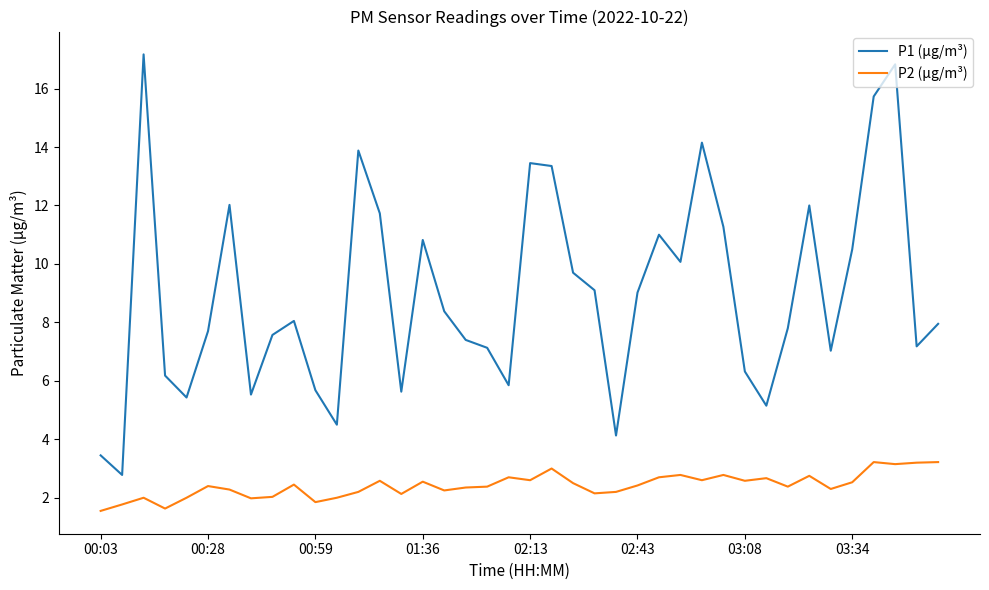

What is the greatest value displayed?

17.2